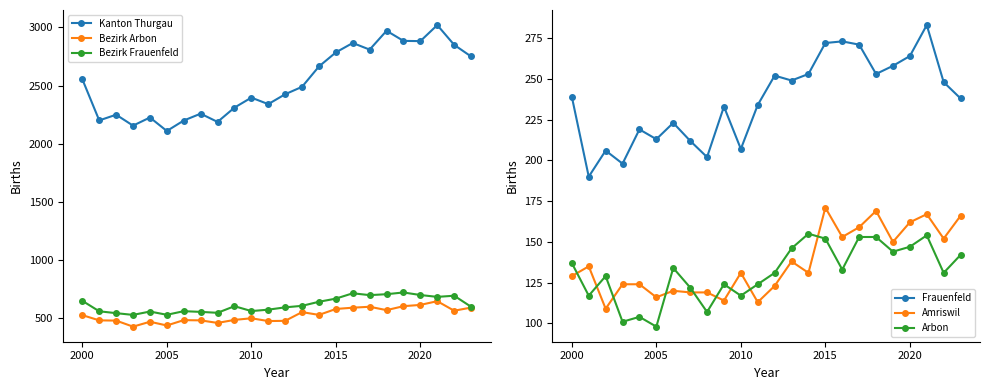

True or false: Arbon and Frauenfeld cross at least once.

False